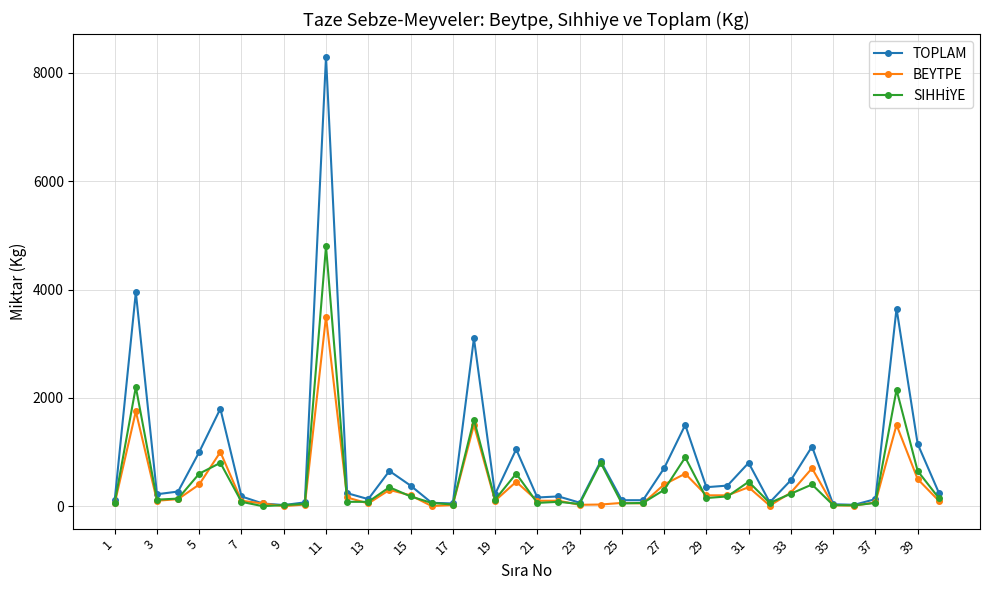

True or false: BEYTPE has more than 1 points higher than both neighbors.

True